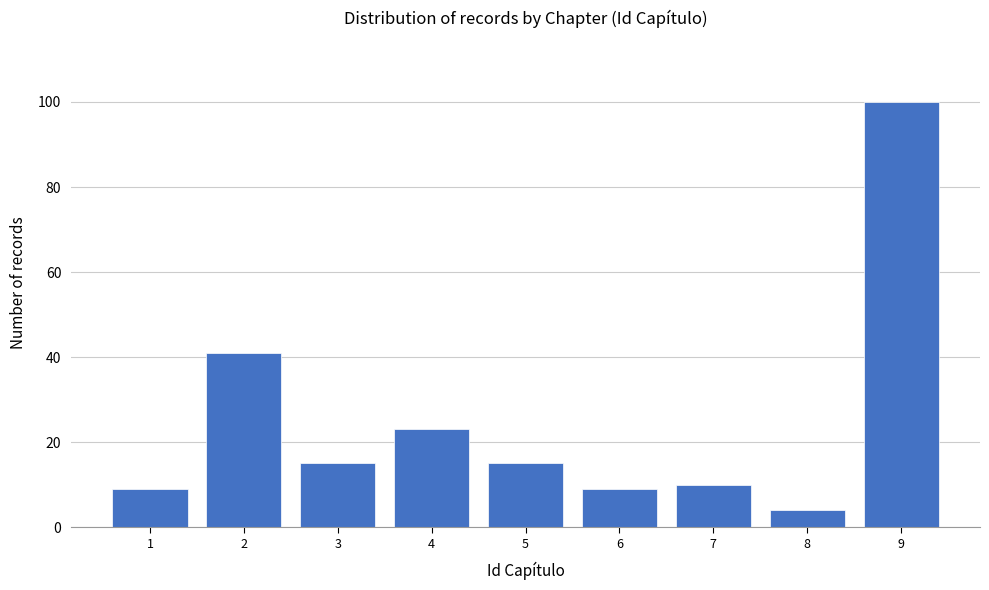

Reading left to right, extract all data points from this chart.

9	41	15	23	15	9	10	4	100